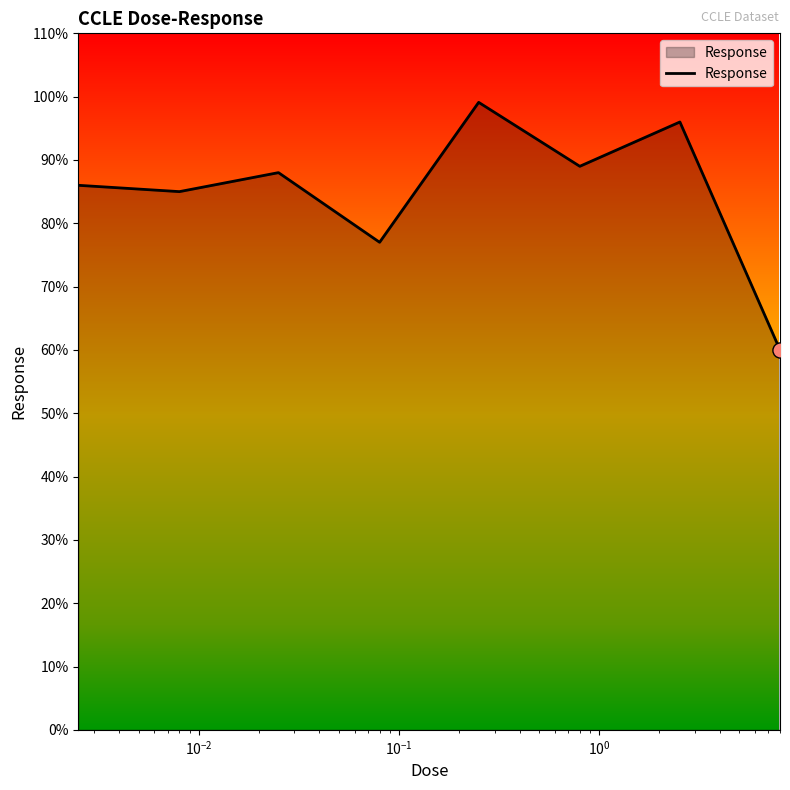

What is the minimum value shown in the chart?

60.0